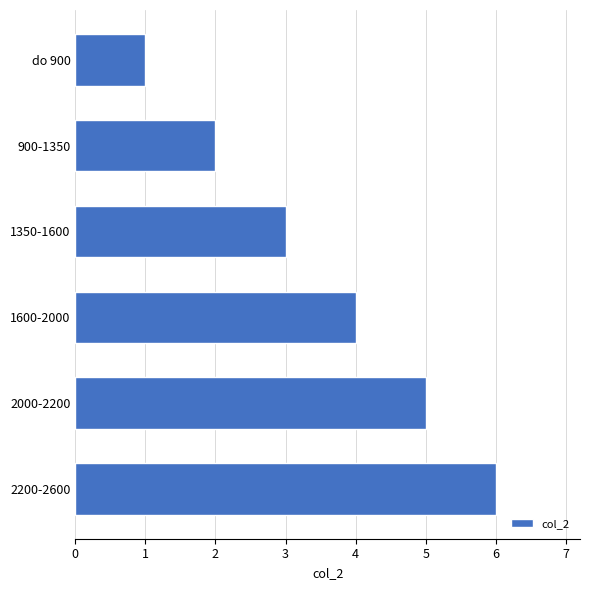

Which category has the highest value across all series?

2200-2600